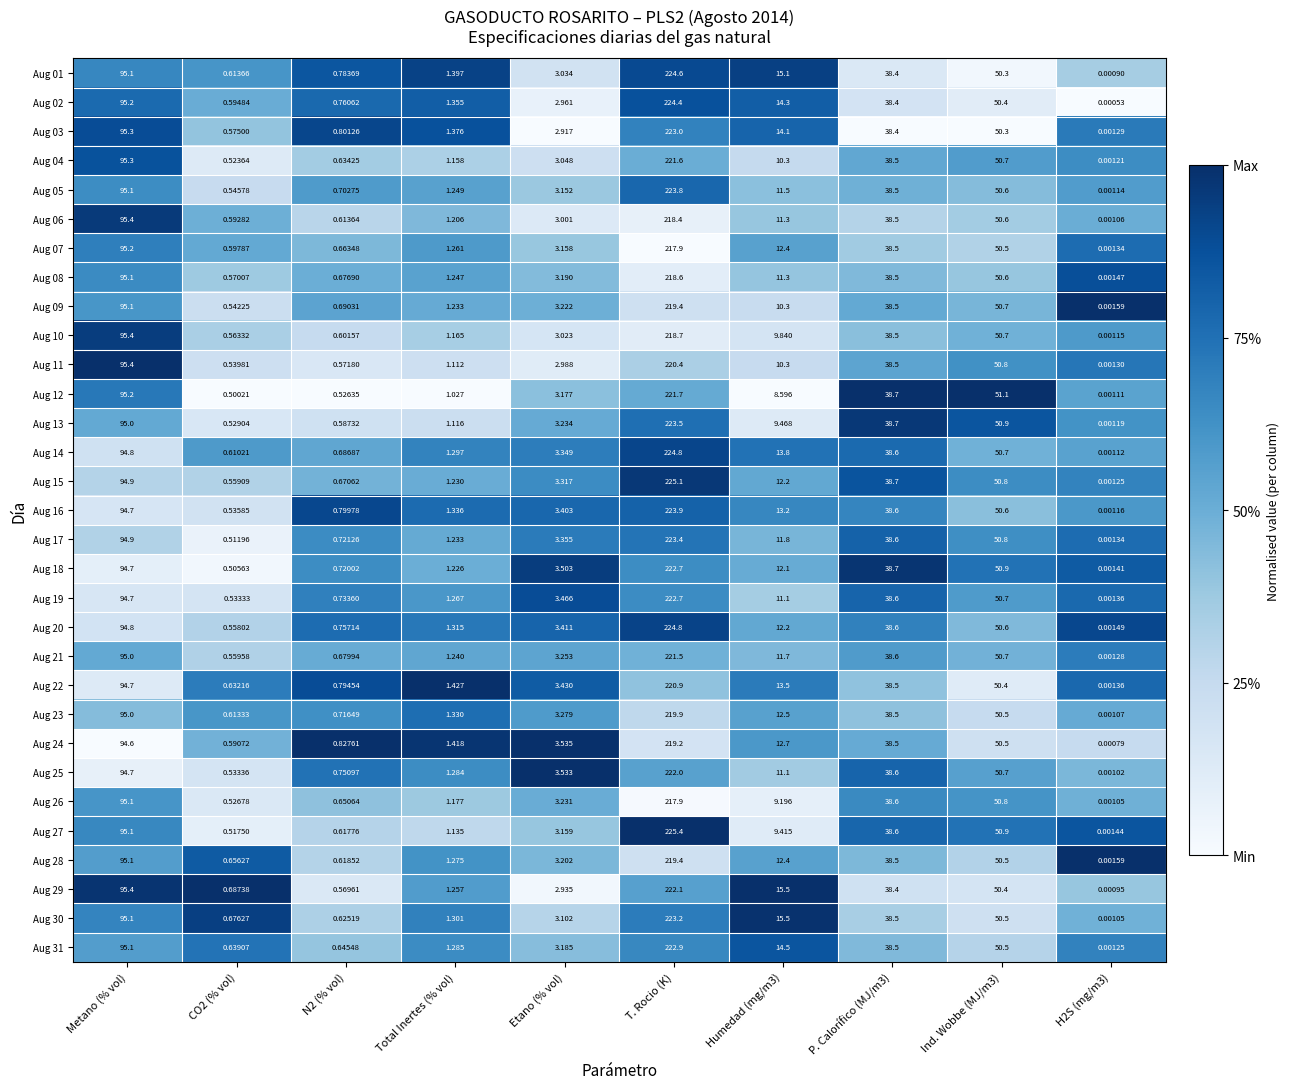

Count the number of categories in the chart.

10